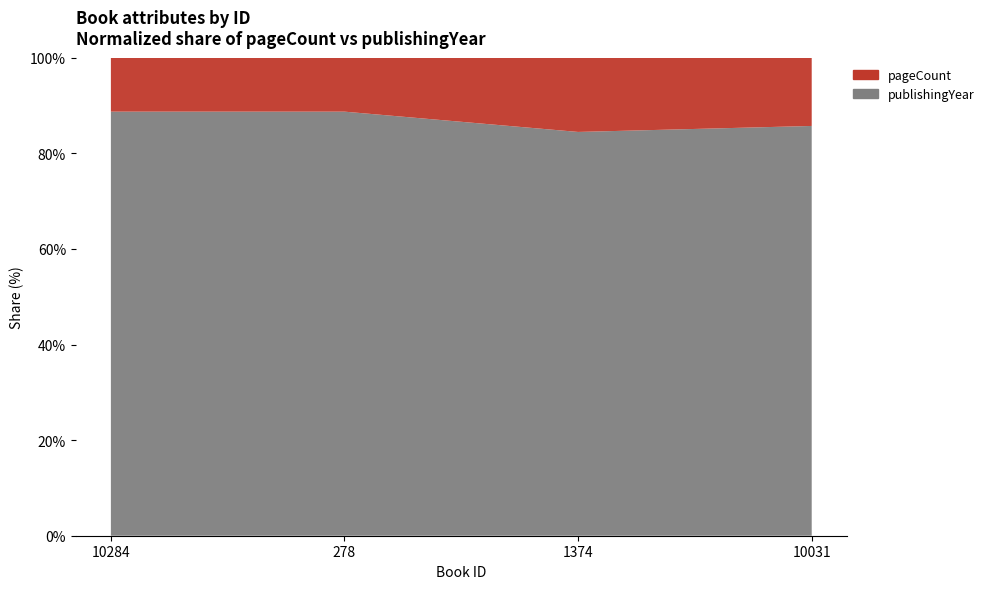

Reading right to left, transcribe all the data shown in this chart.

pageCount: 10031=336	1374=368	278=256	10284=252
publishingYear: 10031=2017	1374=2001	278=2012	10284=1981